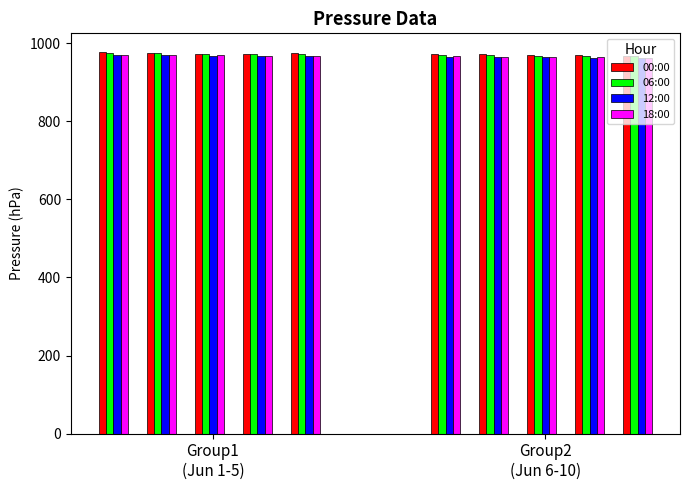

Where is 12:00 nearest to the value 968?

Group1 (Jun 1-5)